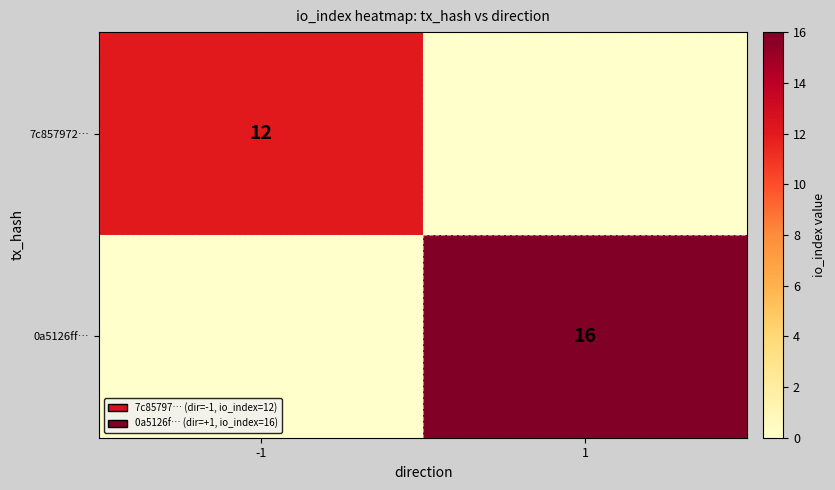

True or false: 0a5126ff… has a value of 28 at 1.

False